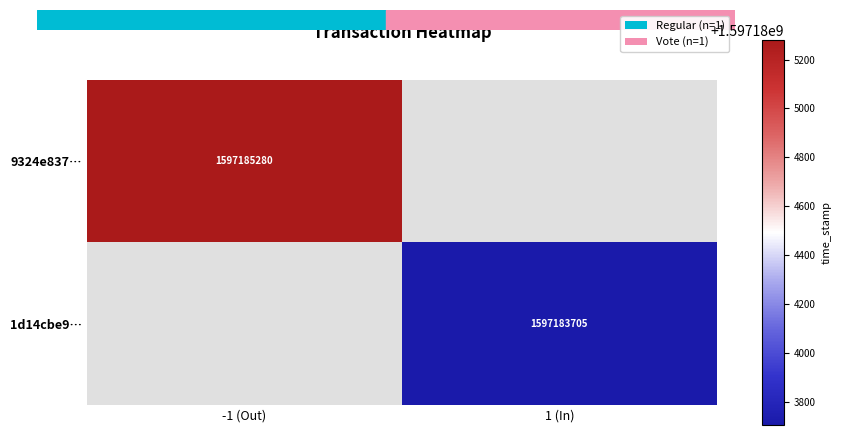

Is the value of 1d14cbe94c0c07256154599d8b54dfd361e6be1 at 0 greater than the value of 9324e837ba873a340bc1cc2d1792325f77f7f19 at 1?

No